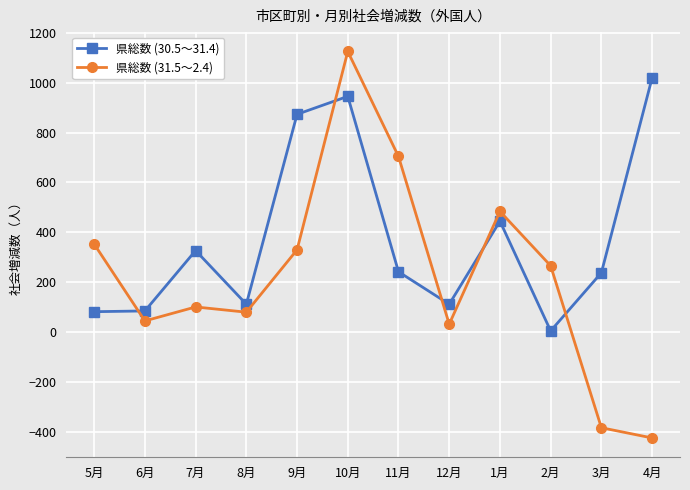

What is the difference between the 県総数 (30.5～31.4) values at 1月 and 8月?

333